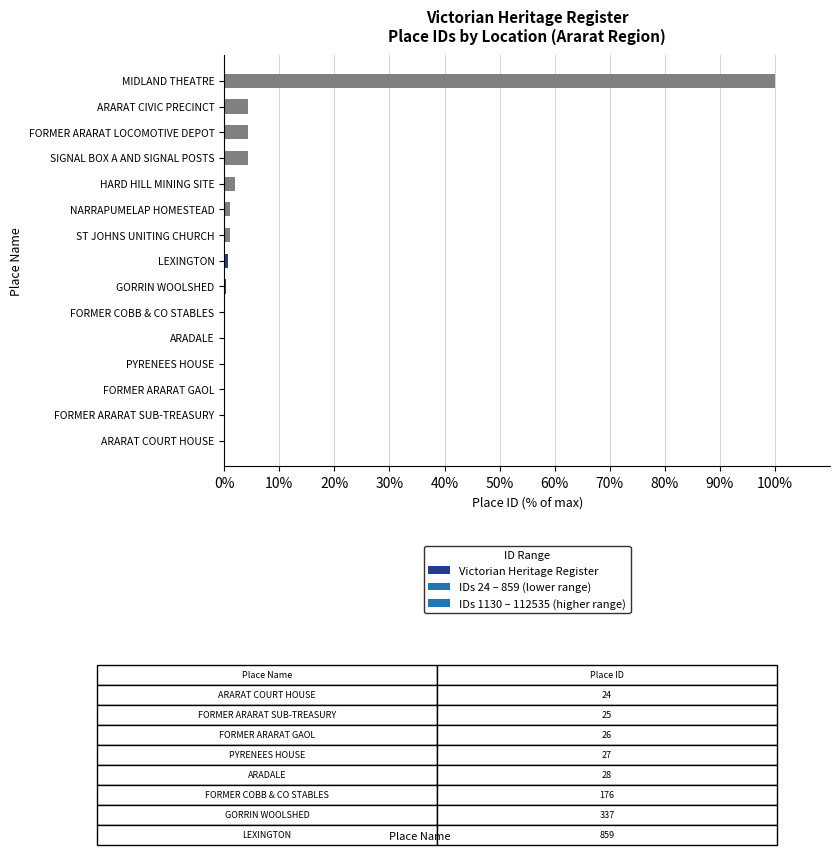

Between FORMER ARARAT SUB-TREASURY and SIGNAL BOX A AND SIGNAL POSTS, which is larger?

SIGNAL BOX A AND SIGNAL POSTS